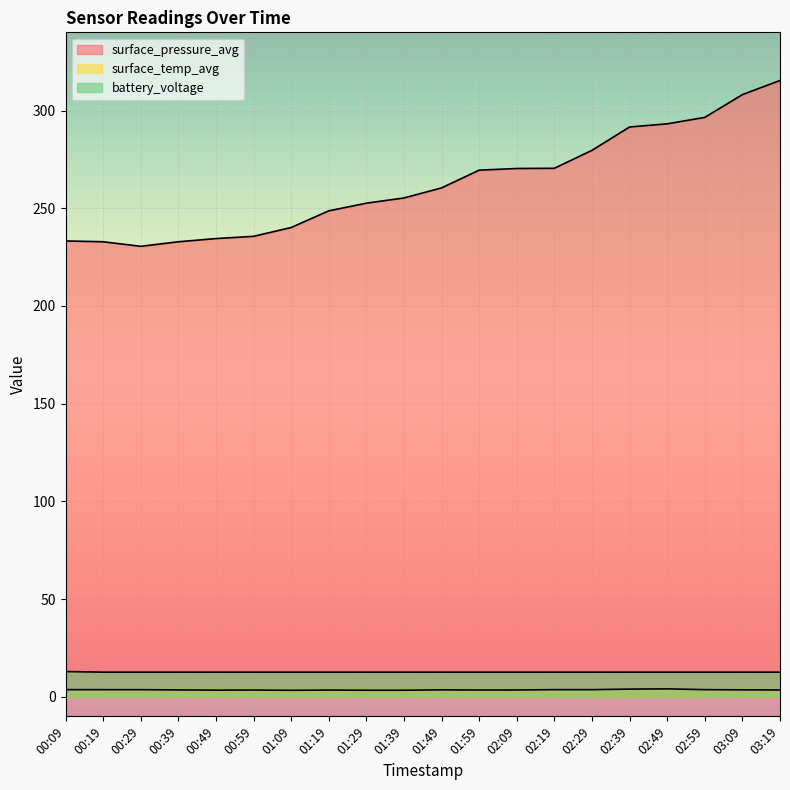

What is the sum of the battery_voltage values at 00:29 and 01:19?

25.3